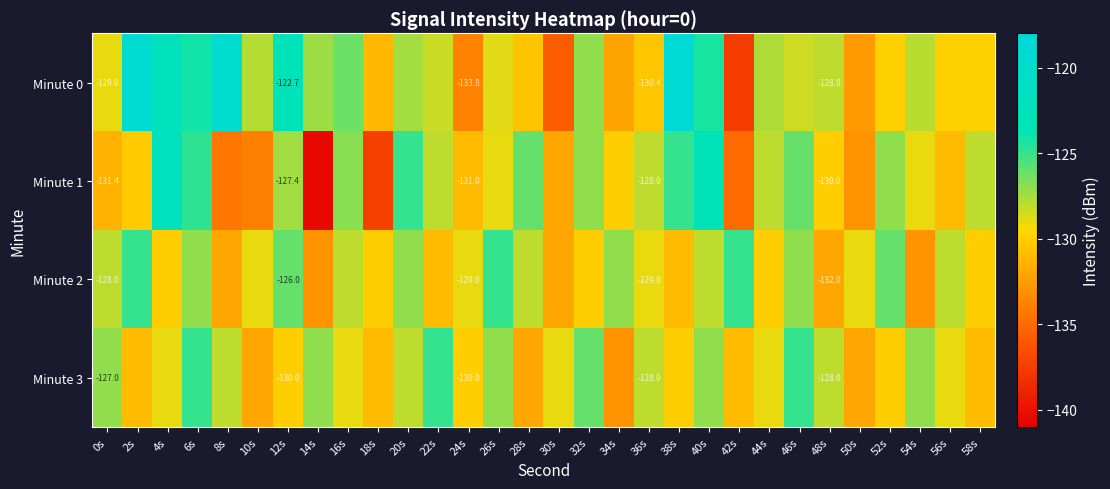

At which category is the sum across all series the highest?

6s